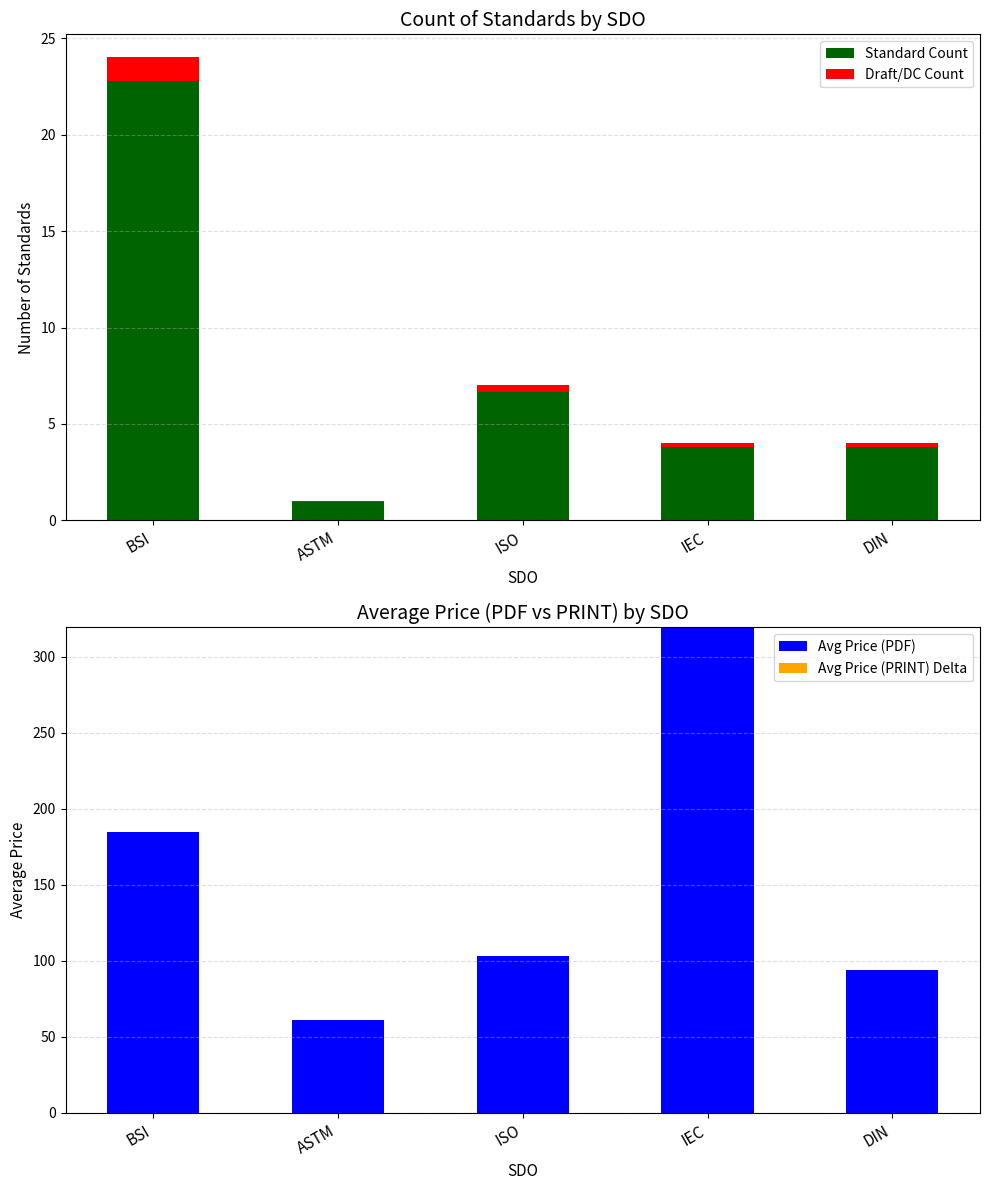

Rank the series by their maximum value, from highest to lowest.

Avg Price (PDF), Standard Count, Draft/DC Count, Avg Price (PRINT) Delta